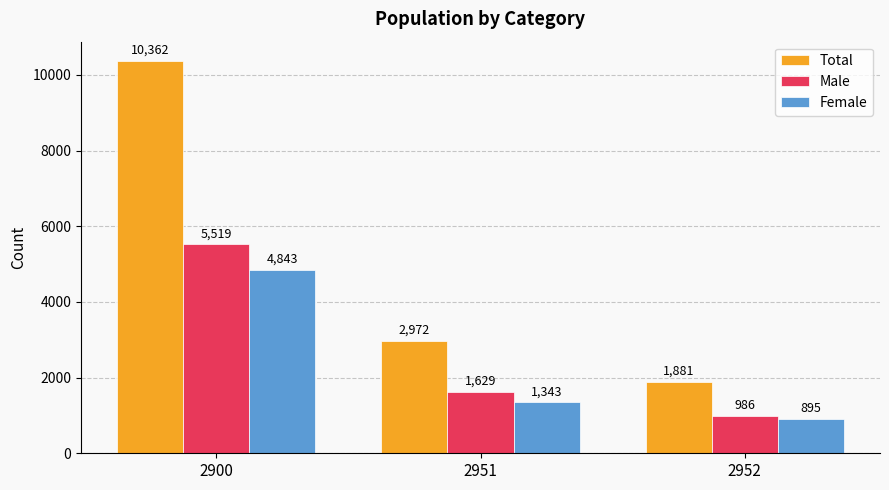

What is the sum of all Male values?

8134